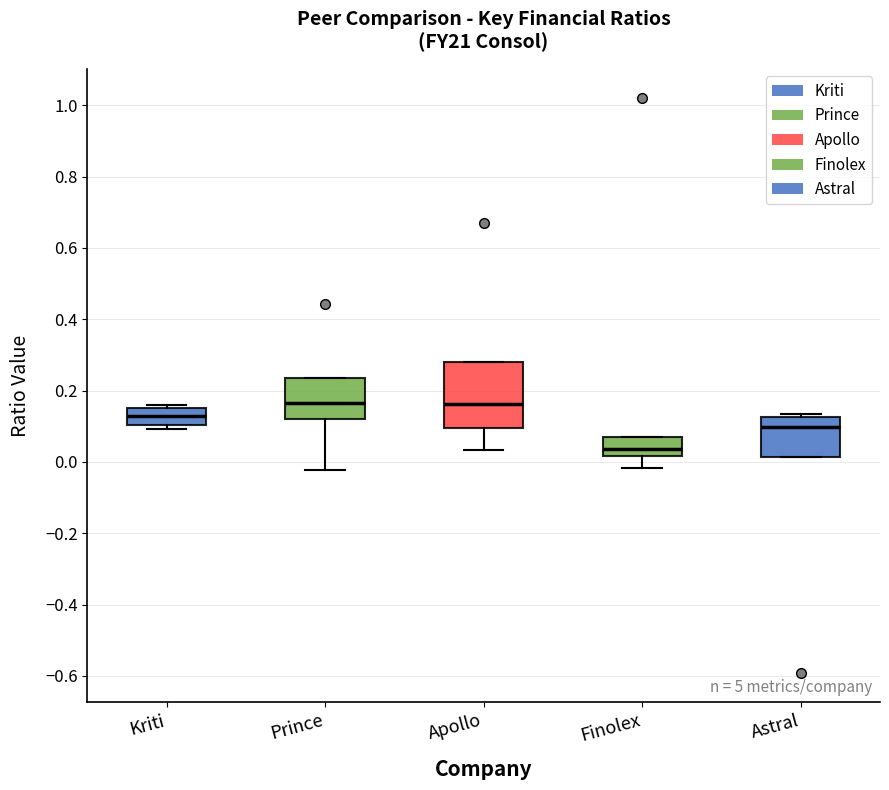

Which box has the lowest median line?

Finolex